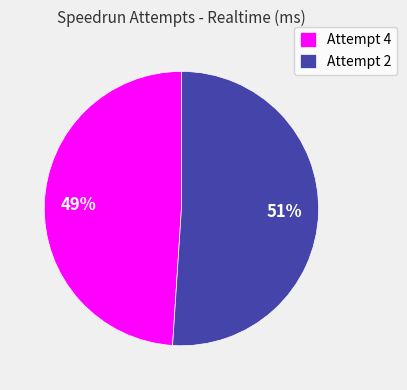

Does Attempt 4 represent more than half of the total?

No